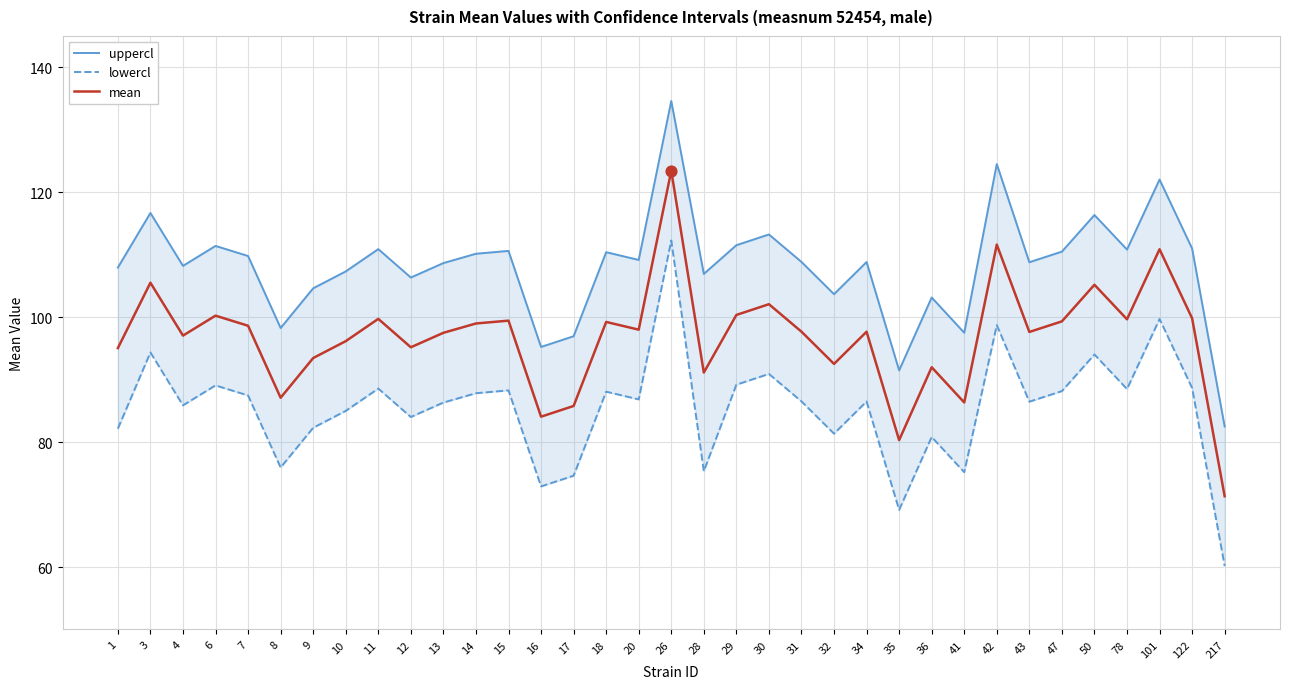

Which series has the largest total across all categories?

uppercl